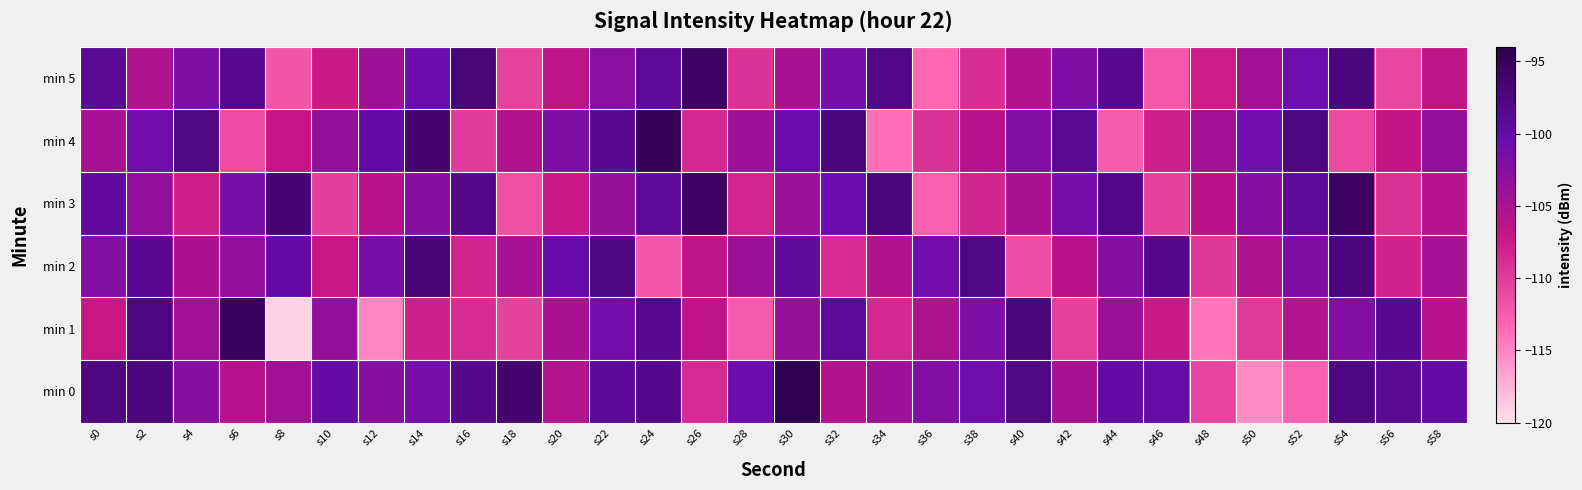

What is the maximum value shown in the chart?

-94.3